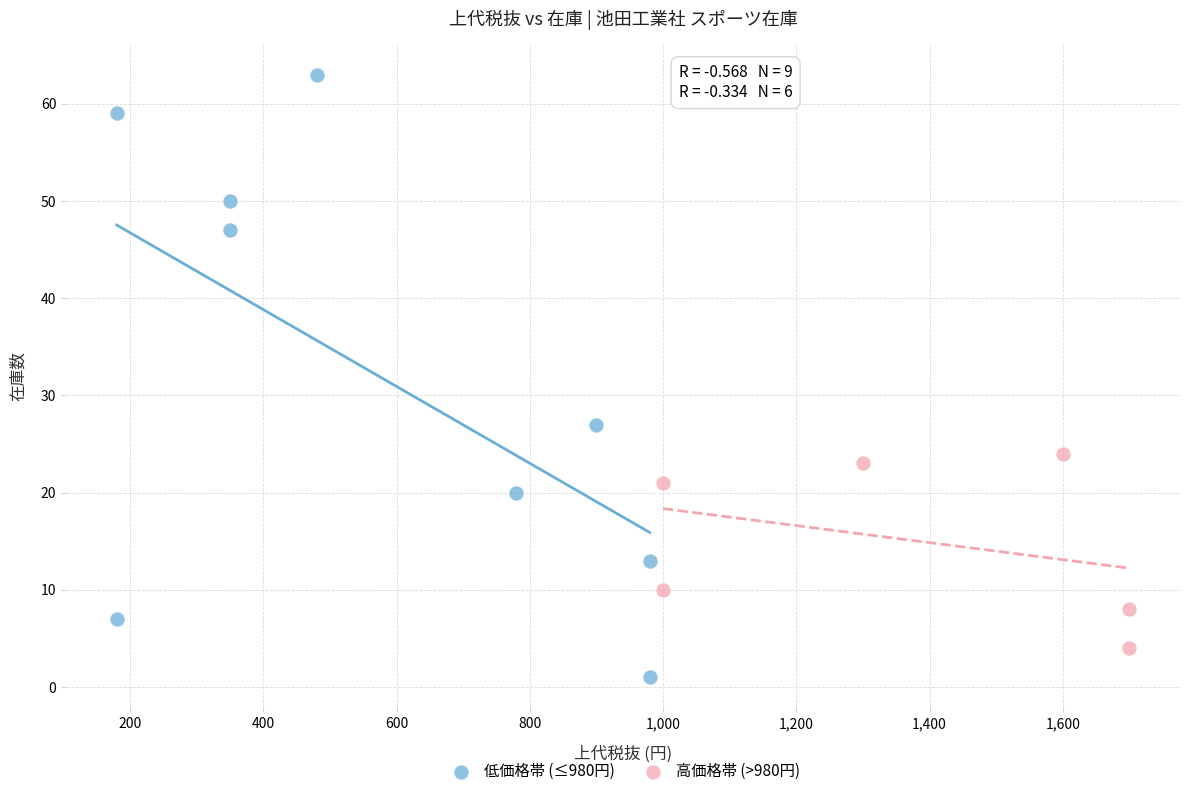

Which series reaches the minimum Y coordinate?

低価格帯 (≤980円)